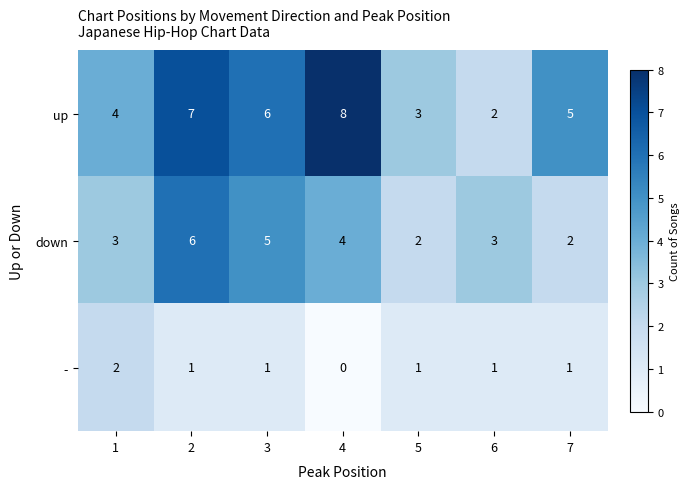

Which category has the highest value across all series?

4